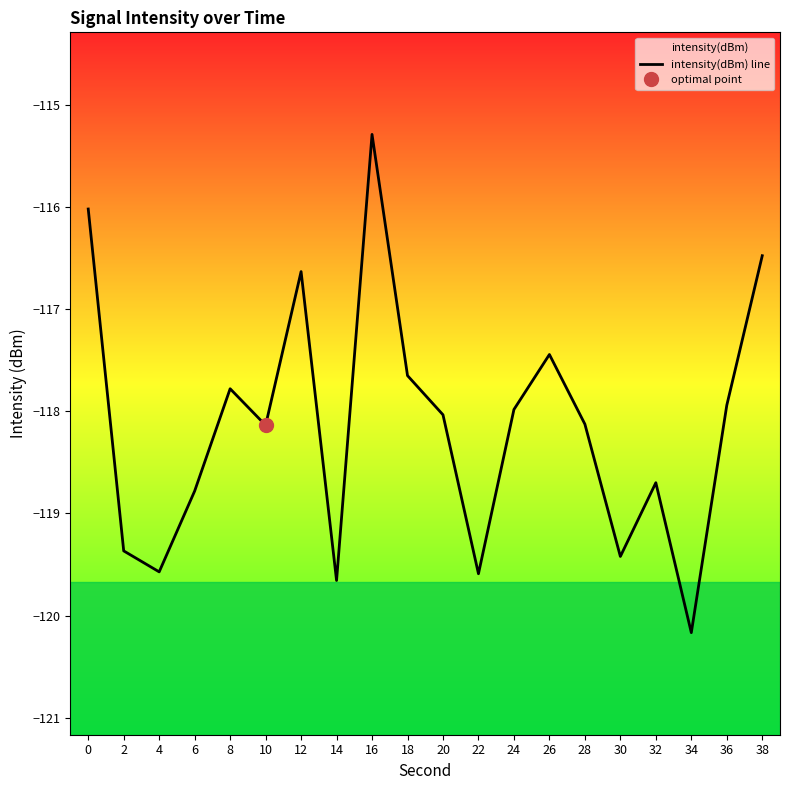

The chart shows a value of -194.3 at 10. True or false?

False